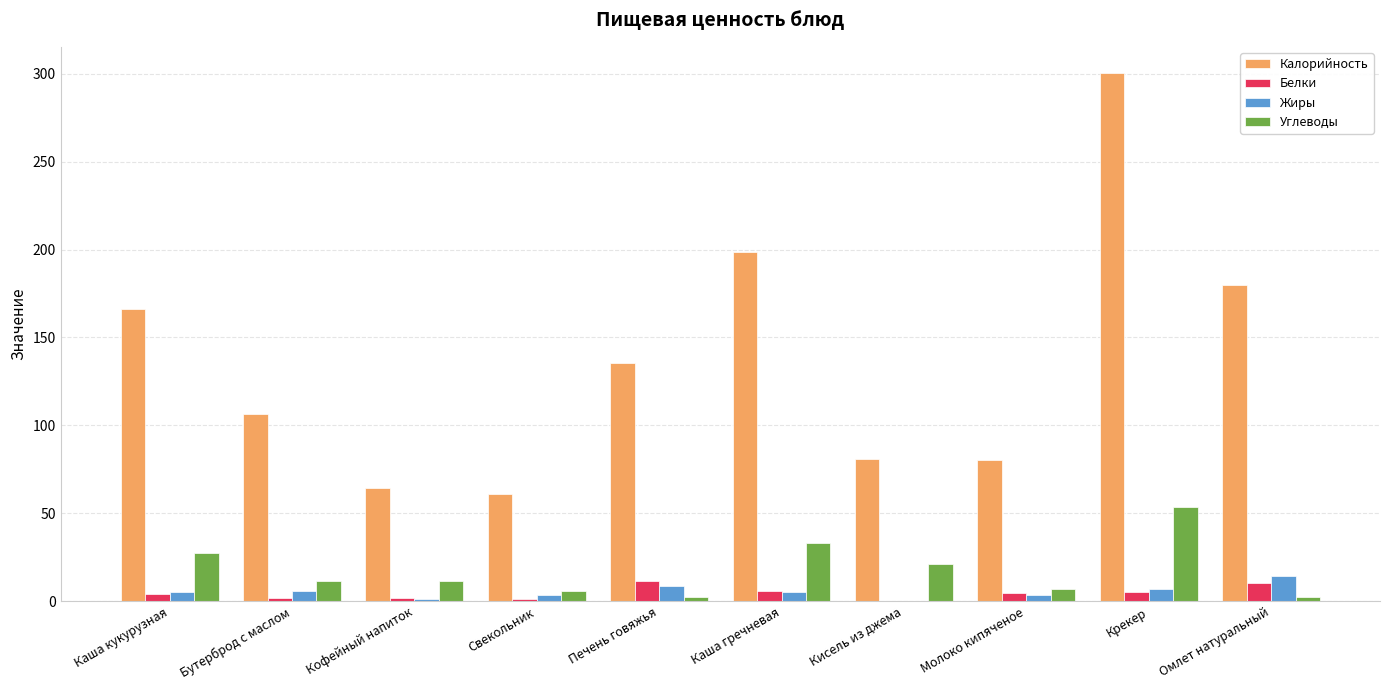

What is the sum of all Жиры values?

55.6